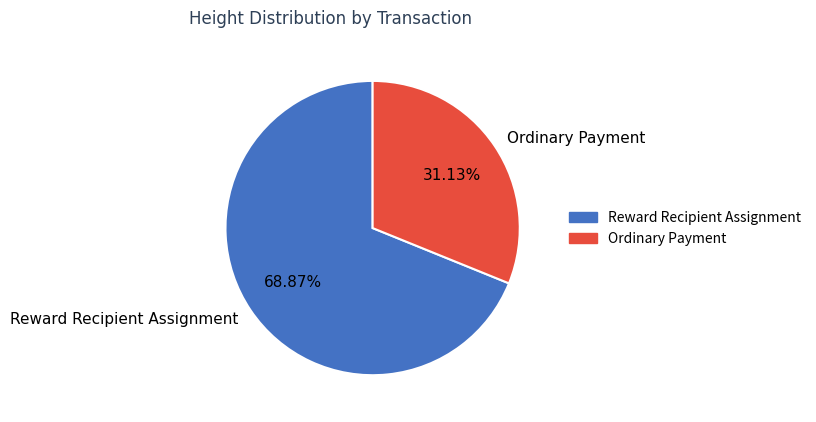

Rank the categories by value from highest to lowest.

Reward Recipient Assignment, Ordinary Payment